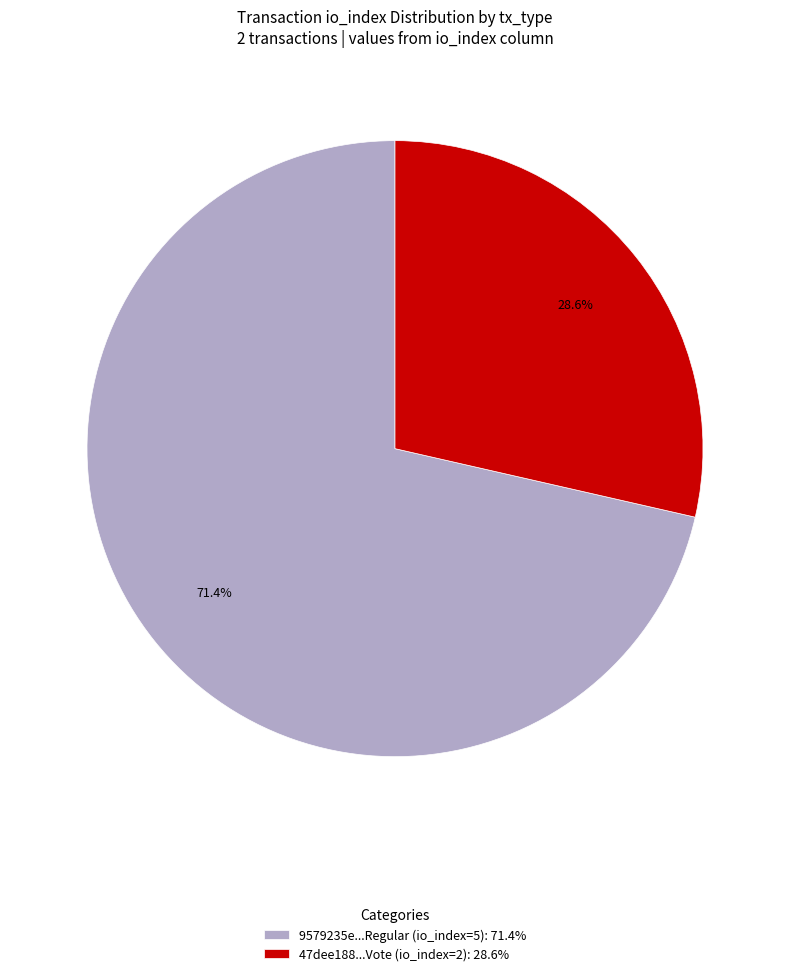

How many segments does this pie chart have?

2